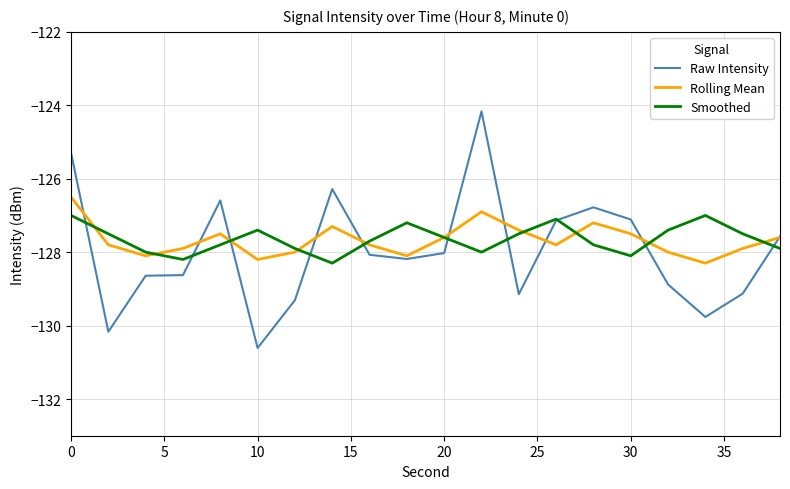

Rank the series by their maximum value, from lowest to highest.

Smoothed, Rolling Mean, Raw Intensity